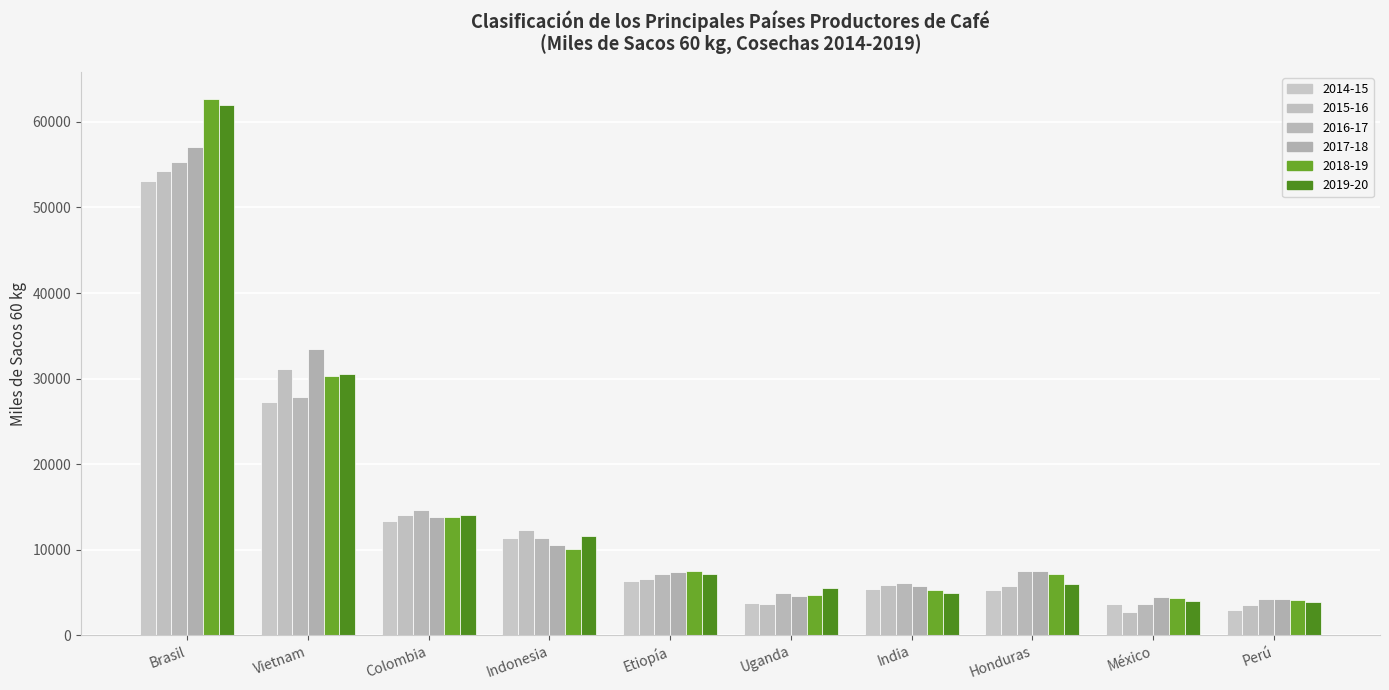

Reading left to right, list all the values displayed in this chart.

2014-15: 53152.8	27240.5	13333.3	11356.1	6383.3	3744.5	5449.9	5268.2	3636.4	2988.3
2015-16: 54241.7	31090.0	14008.8	12324.4	6515.0	3649.6	5830.3	5785.8	2772.0	3533.4
2016-17: 55371.3	27819.2	14634.4	11368.8	7143.0	4962.2	6160.9	7456.9	3635.3	4236.9
2017-18: 57076.7	33432.5	13824.1	10543.6	7346.7	4596.8	5813.2	7559.8	4484.6	4275.1
2018-19: 62708.8	30283.1	13866.0	10071.4	7511.2	4704.0	5325.4	7152.9	4350.7	4156.6
2019-20: 61972.9	30487.2	14100.3	11606.2	7143.4	5509.2	4966.6	5931.2	3984.6	3831.6